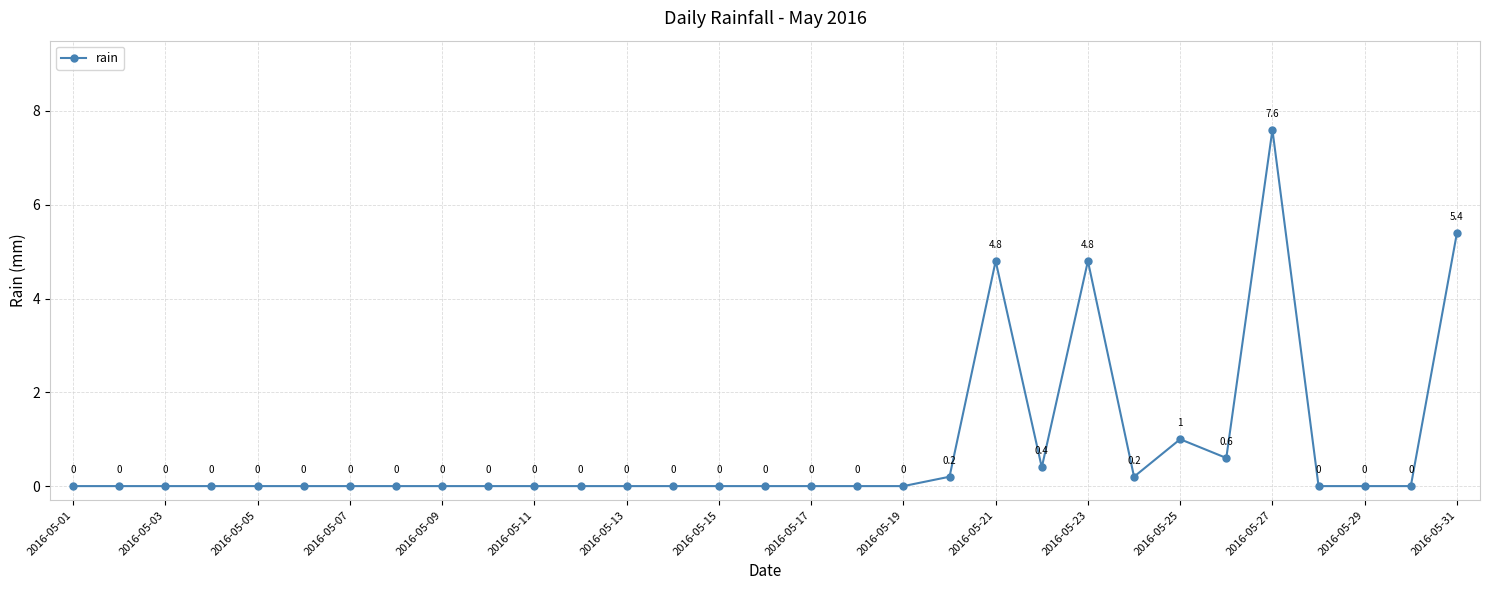

True or false: the data has more than 1 interior local peaks.

True